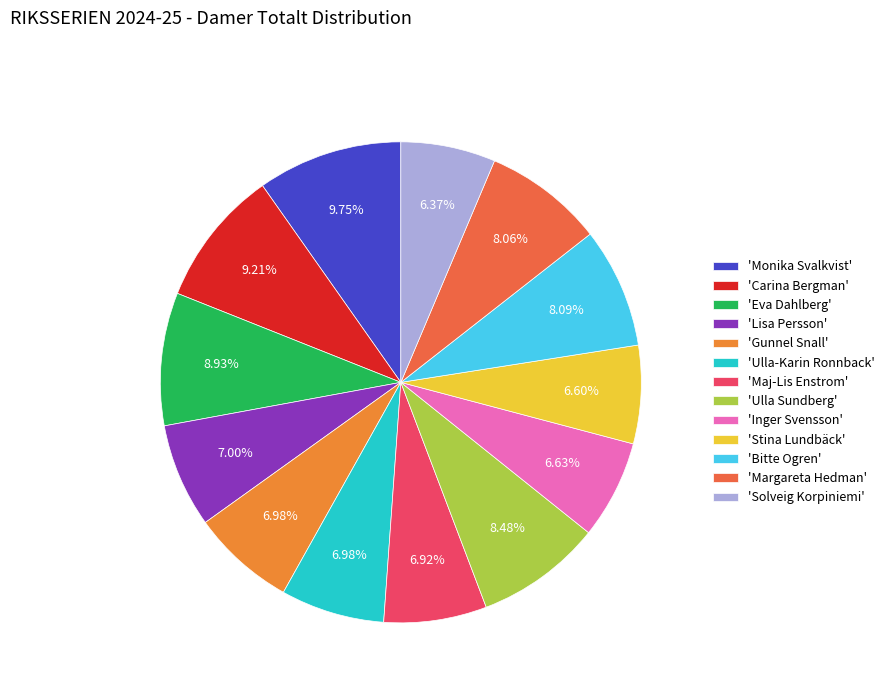

Does any single category account for the majority?

No